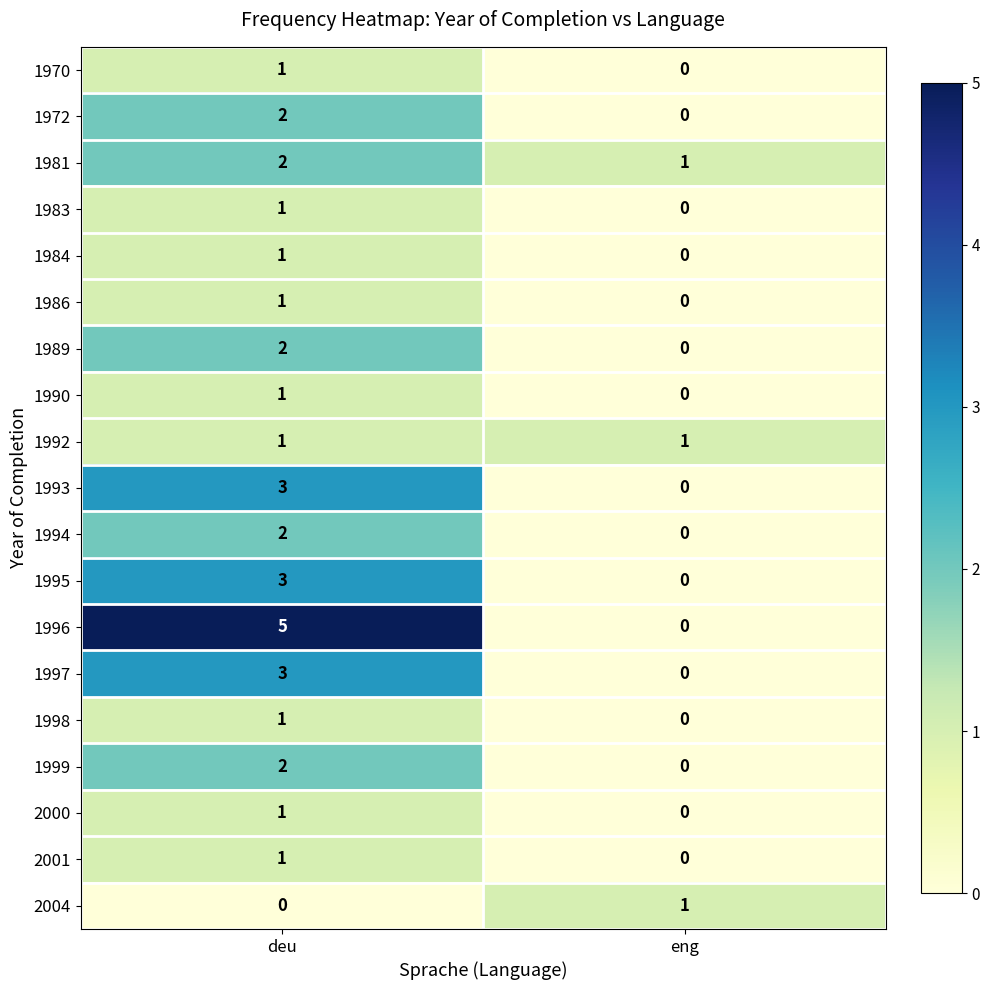

Is it true that 1972 equals 3 at deu?

False